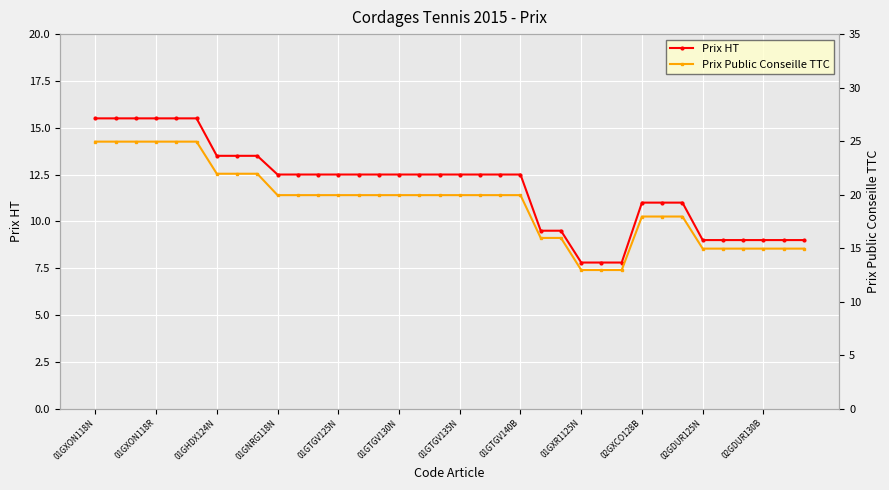

True or false: Prix HT has a value of 7.1 at 02GXCO128B.

False